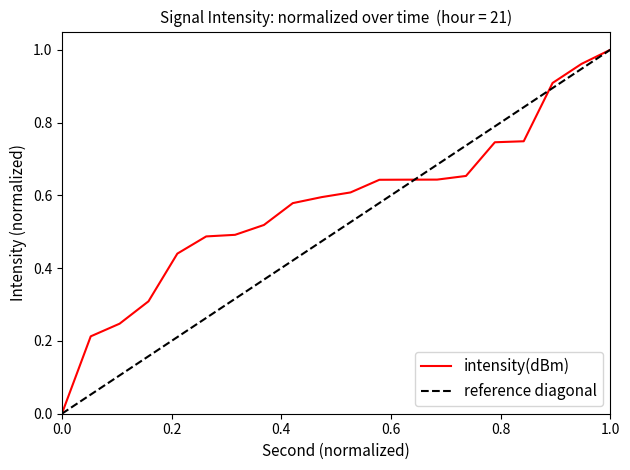

Rank the series by their maximum value, from highest to lowest.

intensity(dBm), reference diagonal